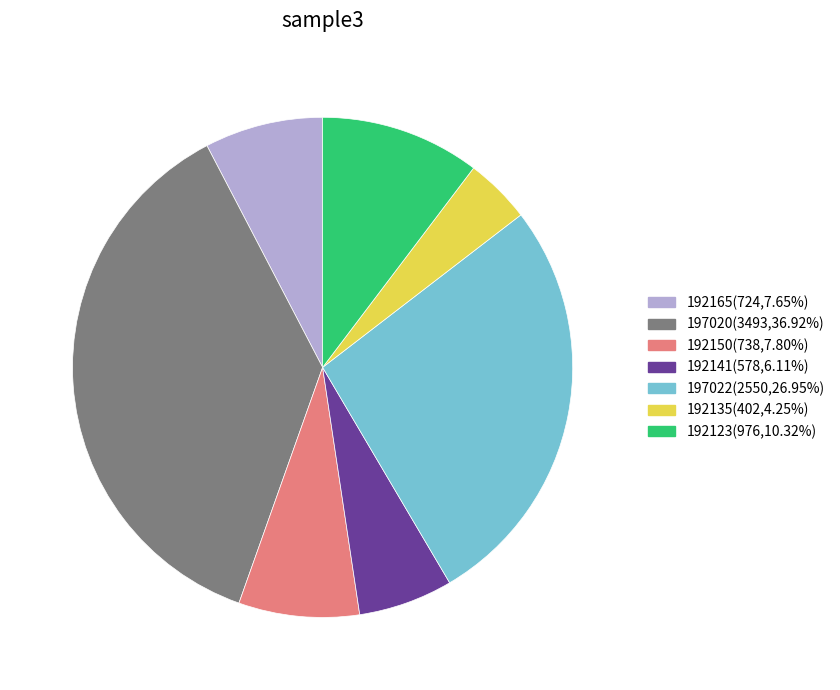

Is there any slice that represents more than half of the pie?

No